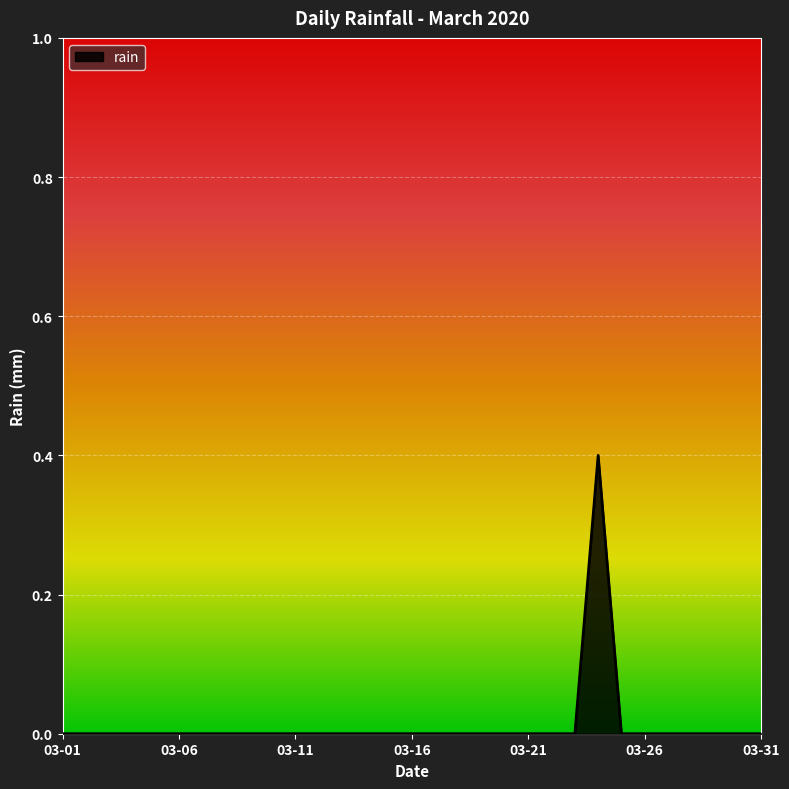

How many values are between 0 and 1?

31